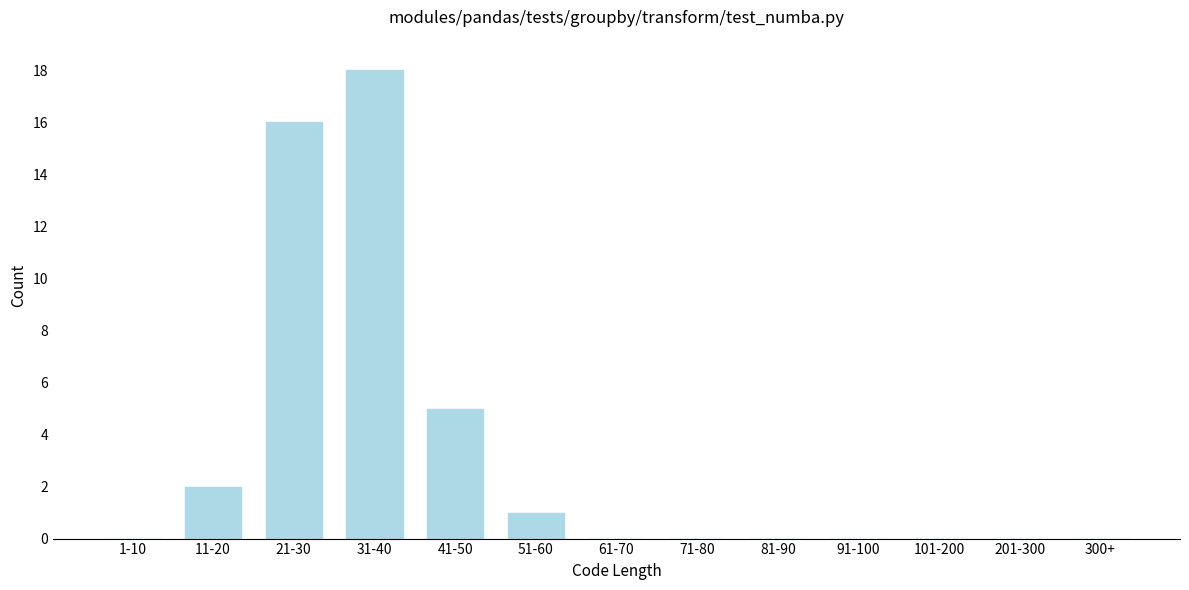

Reading left to right, transcribe all the data shown in this chart.

1-10=0	11-20=2	21-30=16	31-40=18	41-50=5	51-60=1	61-70=0	71-80=0	81-90=0	91-100=0	101-200=0	201-300=0	300+=0